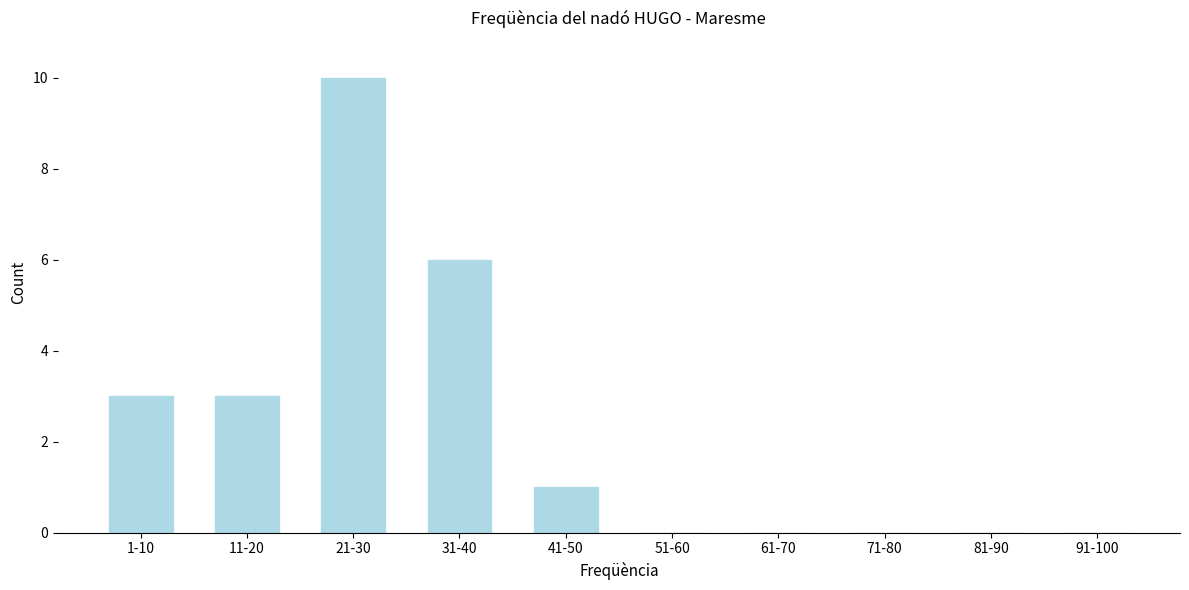

Reading right to left, list all the values displayed in this chart.

91-100=0	81-90=0	71-80=0	61-70=0	51-60=0	41-50=1	31-40=6	21-30=10	11-20=3	1-10=3